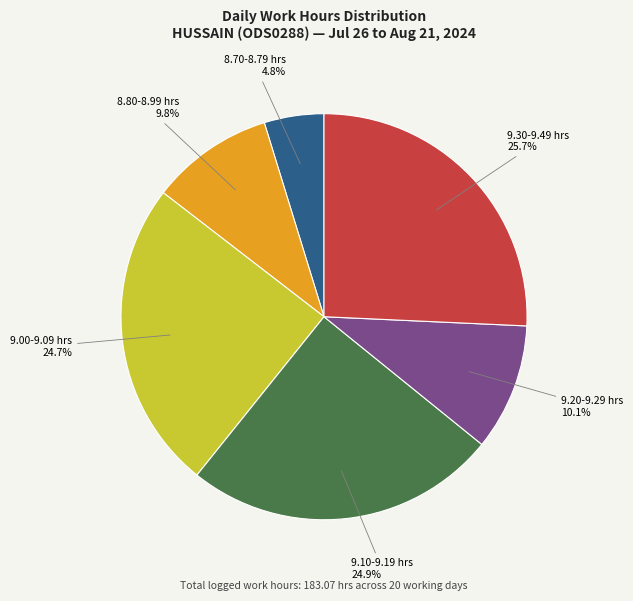

How many segments does this pie chart have?

6